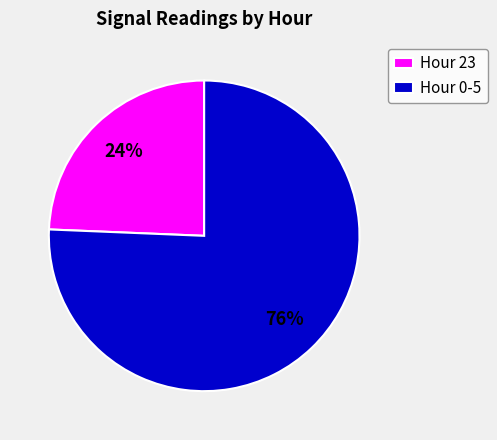

To the nearest percent, what portion does Hour 23 represent?

24%